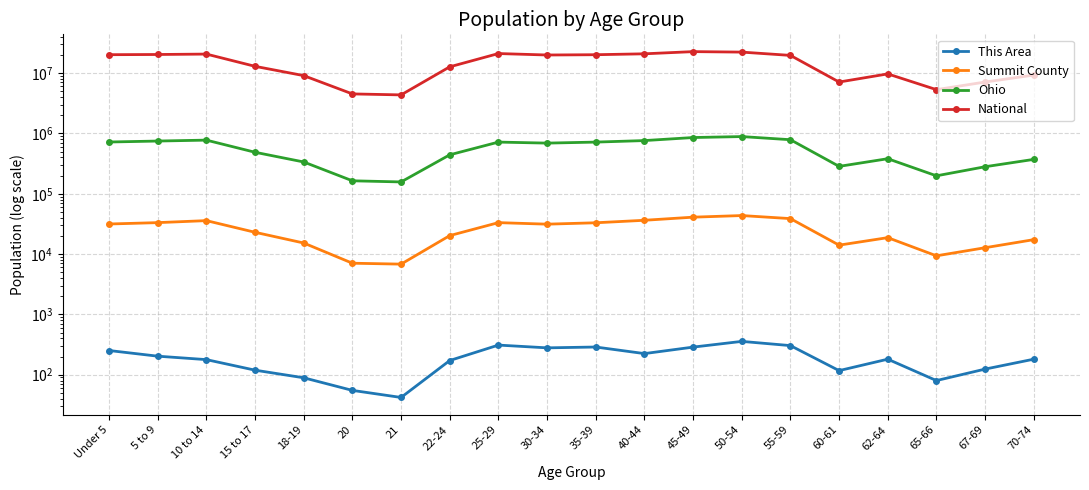

Where does the Summit County series first go above 31328?

Under 5